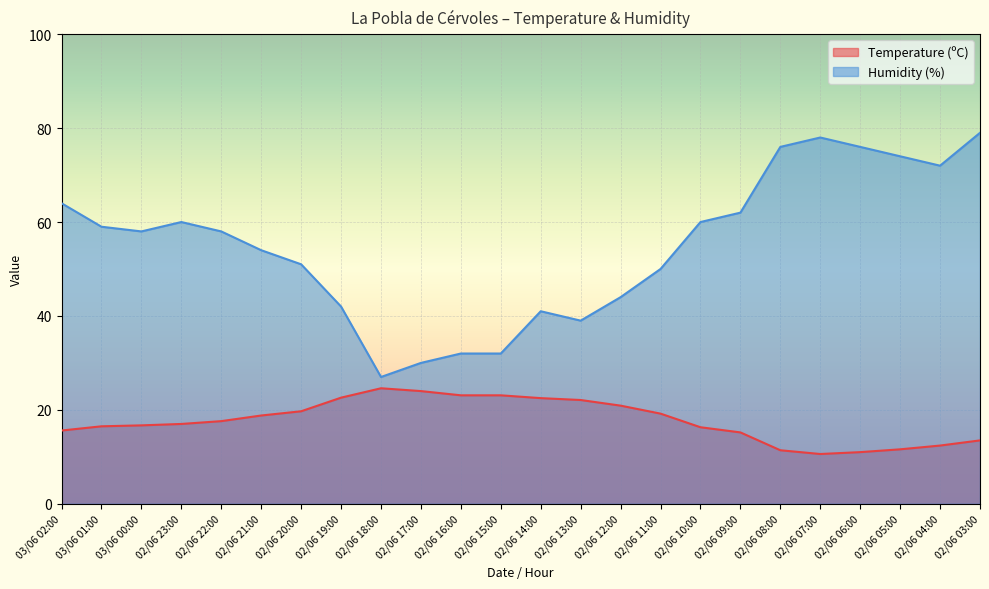

What is the label of the 7th point from the left?

02/06 20:00